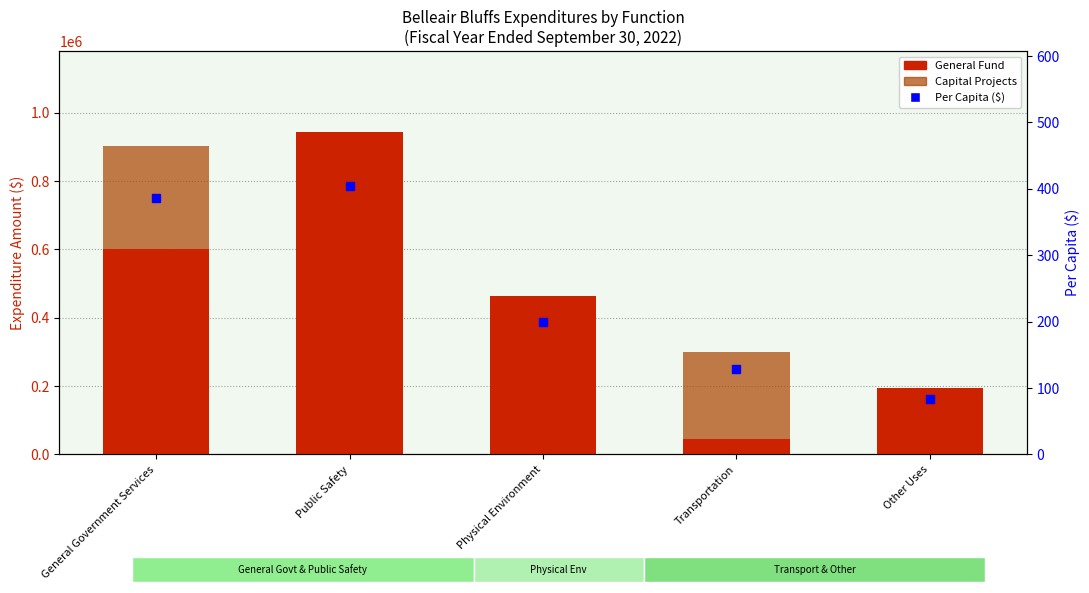

What is the label of the 5th bar from the right?

General Government Services